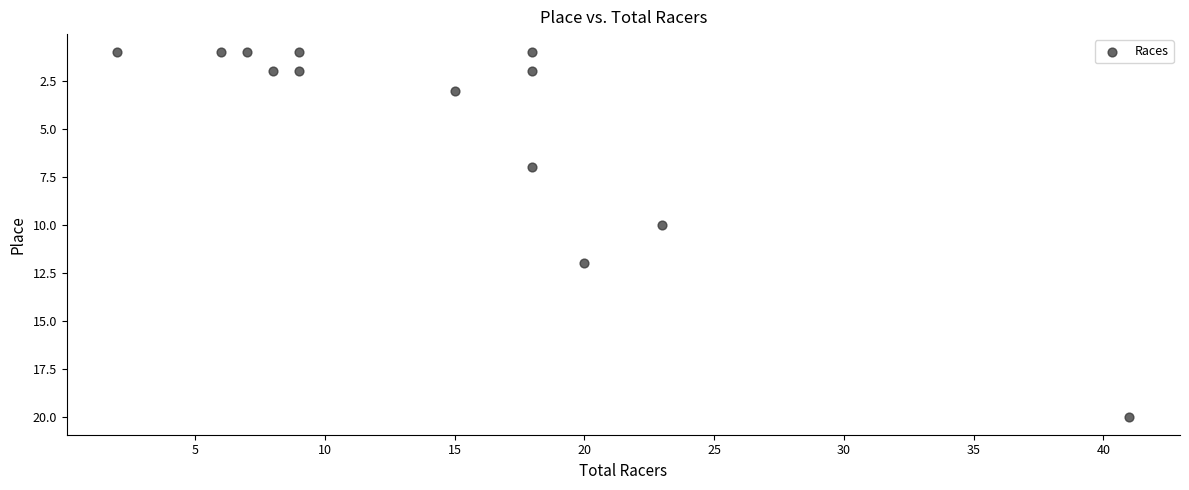

What is the range of Y values (max minus min)?

19